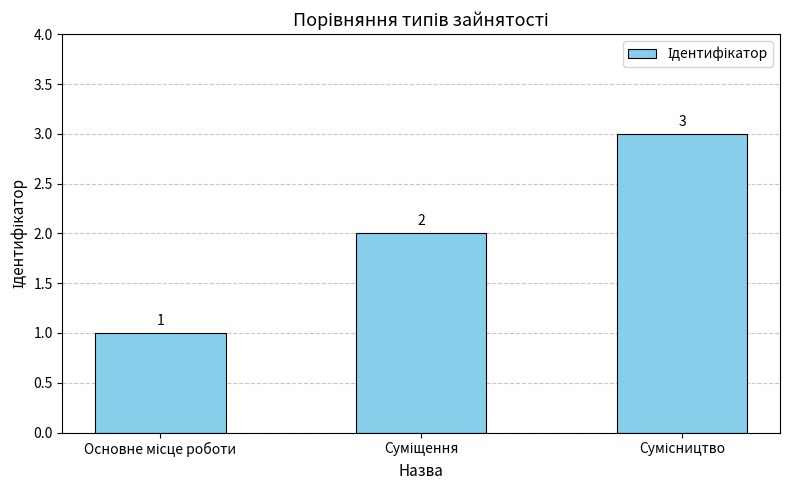

Does the chart contain any negative values?

No